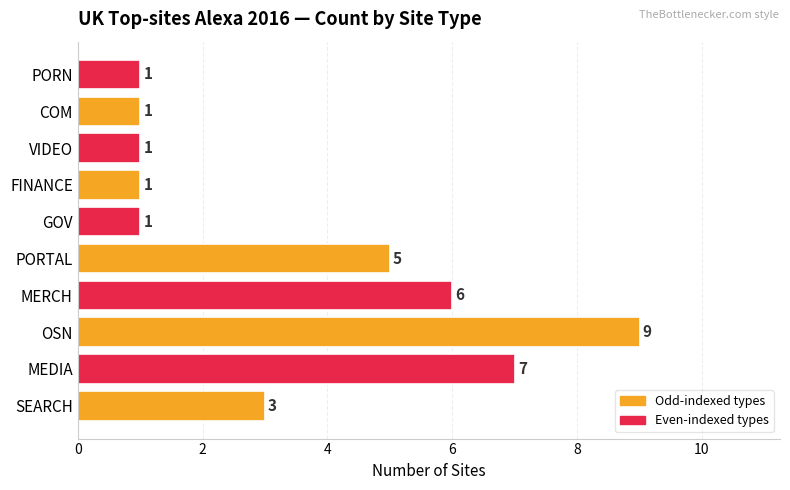

The chart shows a value of 2 at PORTAL. True or false?

False